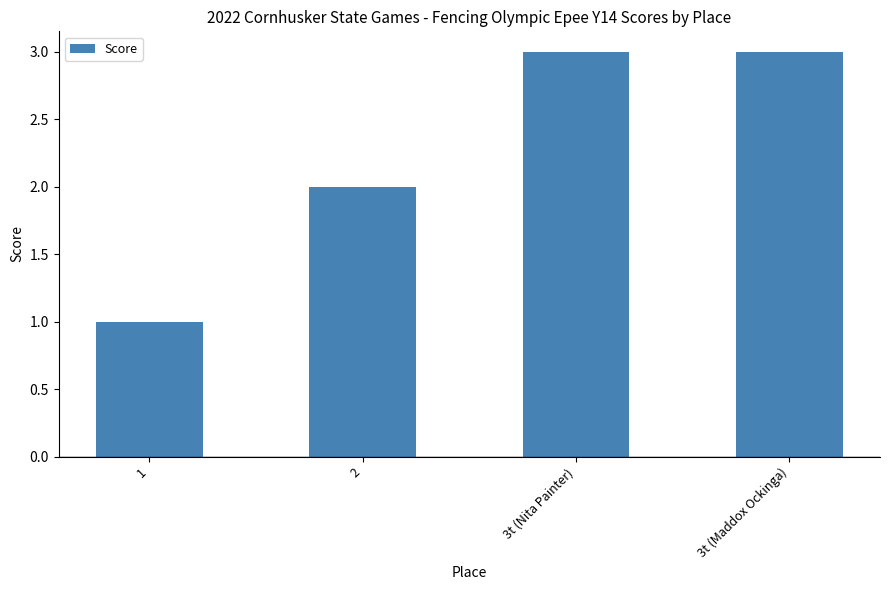

What is the label of the 2nd bar from the right?

3t (Nita Painter)